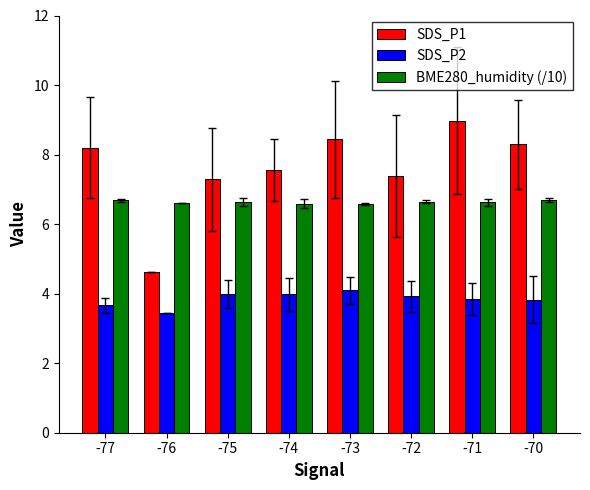

Rank the series by their average value, from lowest to highest.

SDS_P2, BME280_humidity (/10), SDS_P1